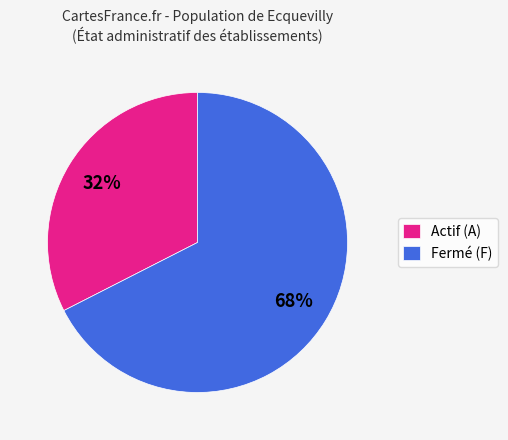

Combined, do Fermé (F) and Actif (A) account for over 50%?

Yes